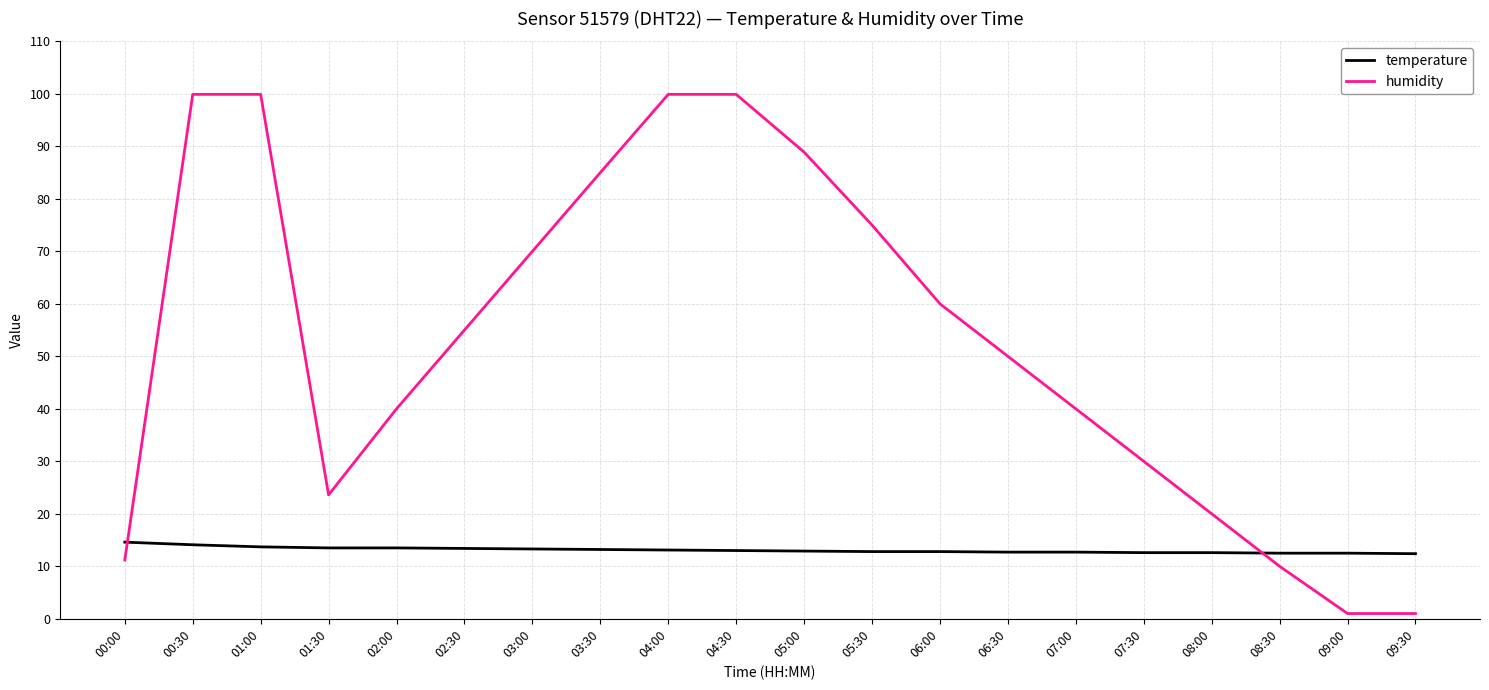

The temperature series shows 12.7 at 07:00. True or false?

True